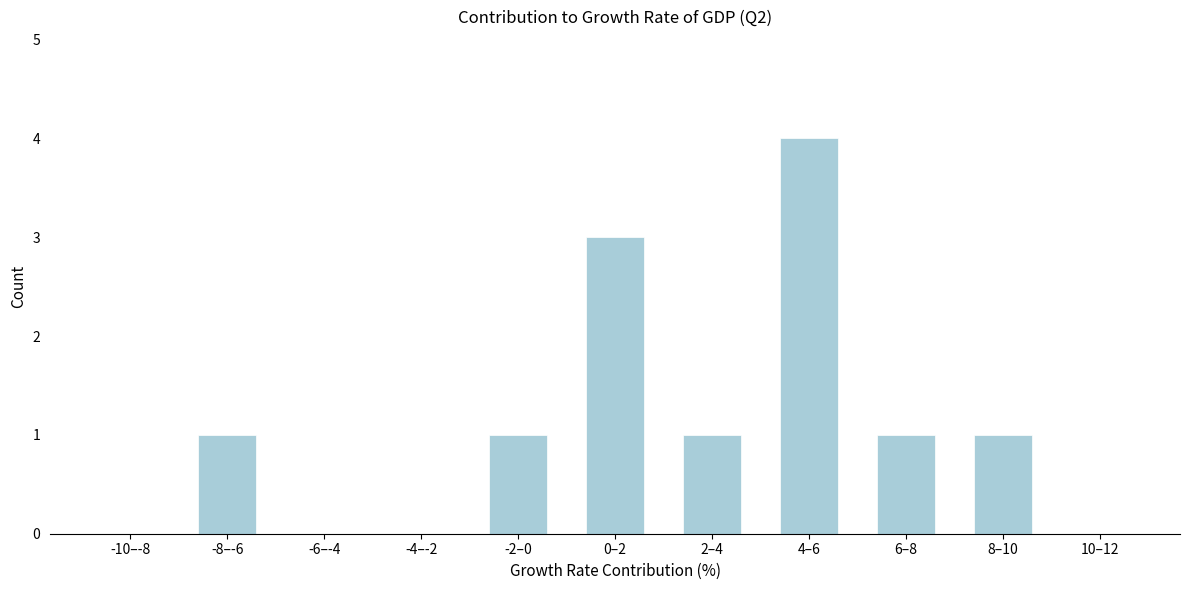

Reading left to right, list all the values displayed in this chart.

-10–-8=0	-8–-6=1	-6–-4=0	-4–-2=0	-2–0=1	0–2=3	2–4=1	4–6=4	6–8=1	8–10=1	10–12=0